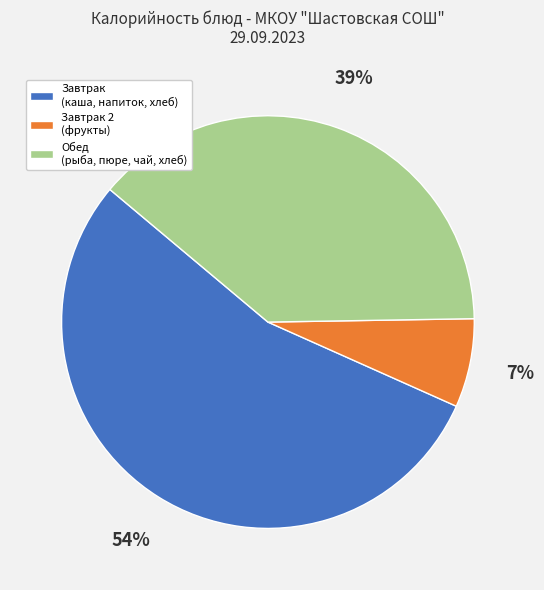

Is there any slice that represents more than half of the pie?

Yes